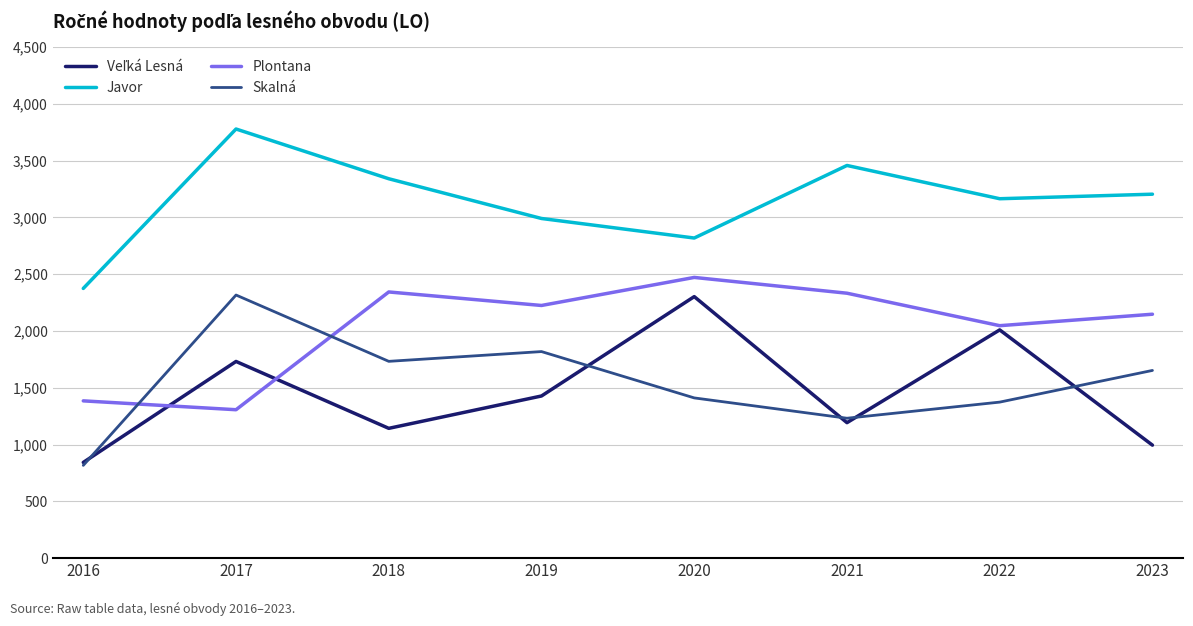

What is the difference between the maximum and minimum values in the Skalná series?

1500